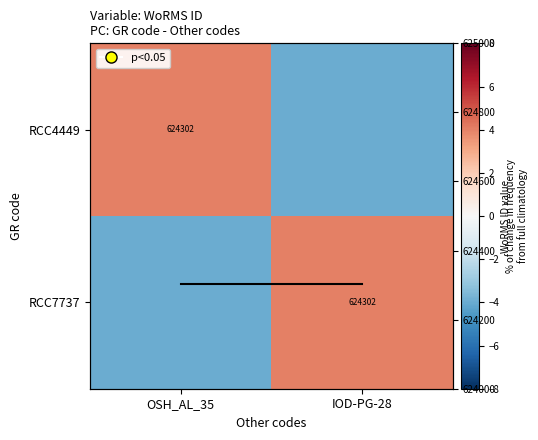

What is the sum of all WoRMS ID trend values?

1248604